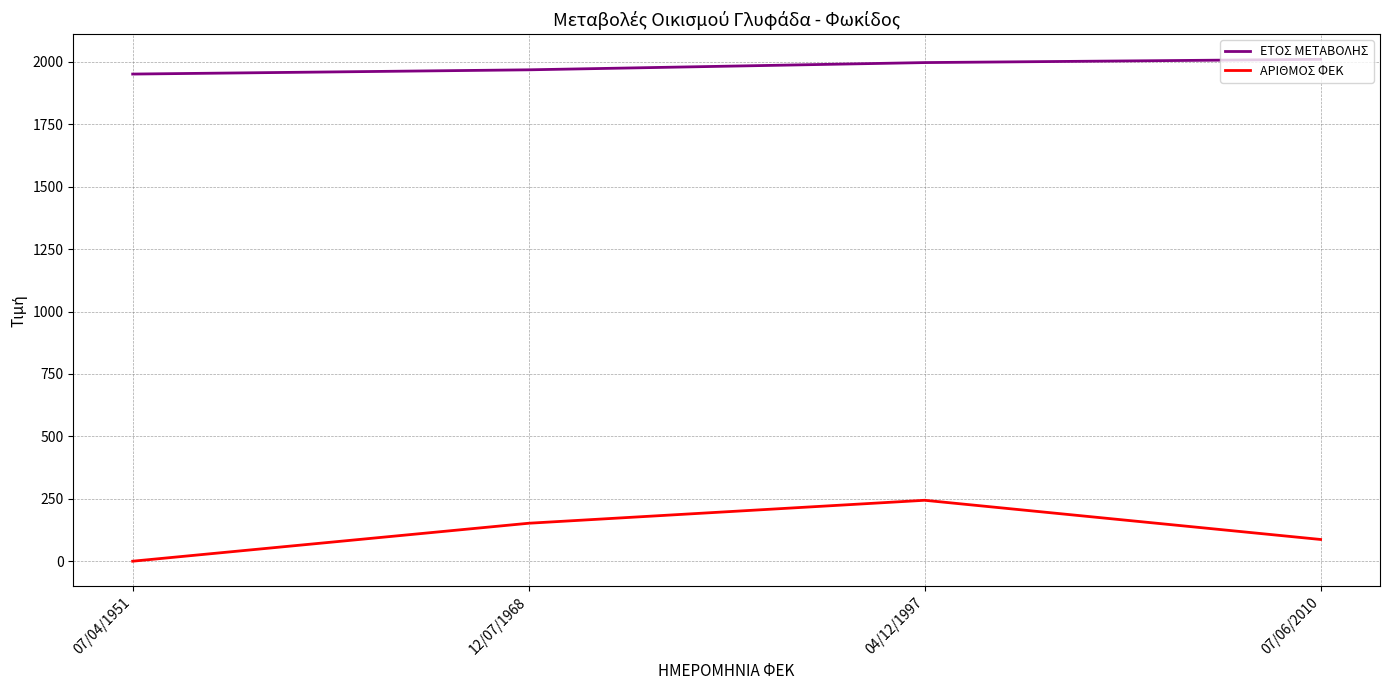

Is the value of ΑΡΙΘΜΟΣ ΦΕΚ at 07/04/1951 greater than the value of ΕΤΟΣ ΜΕΤΑΒΟΛΗΣ at 04/12/1997?

No